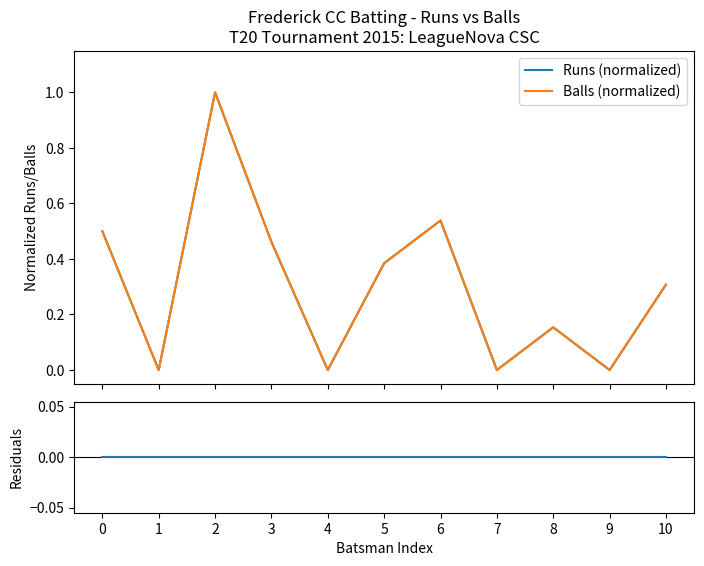

The value of Runs (normalized) at 8 is 0.0. True or false?

False